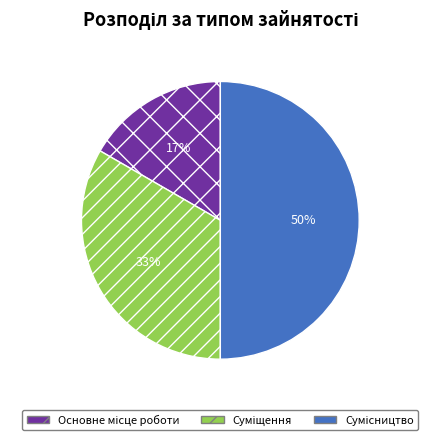

To the nearest percent, what is the average slice percentage?

33%